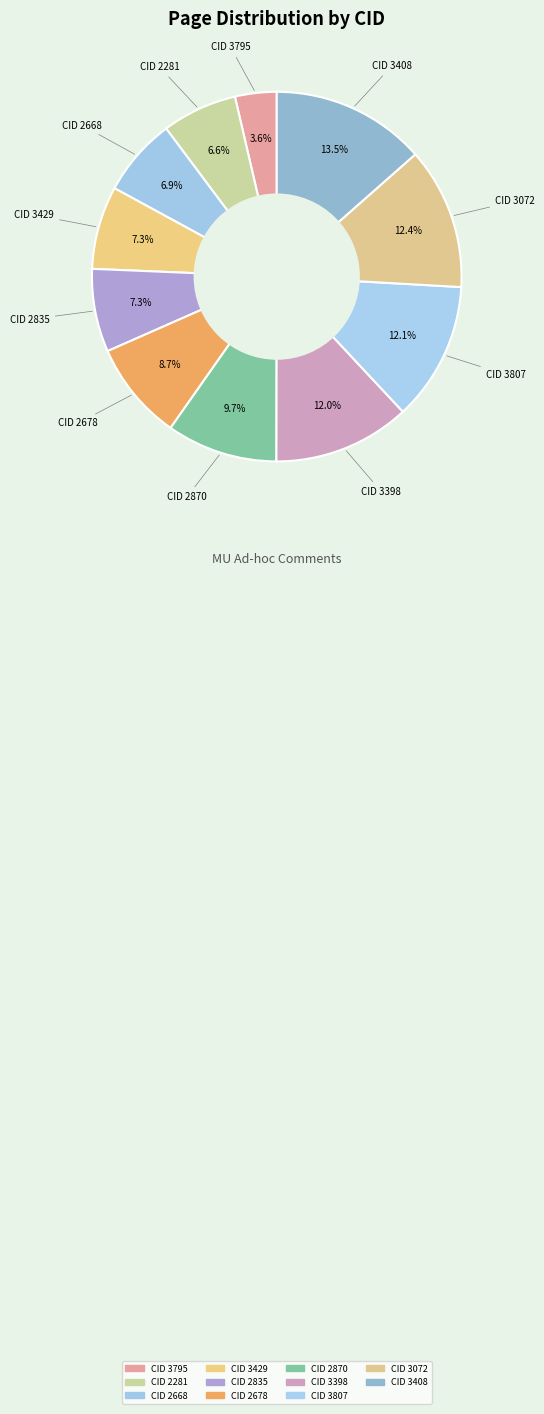

Count the number of slices in the pie.

11